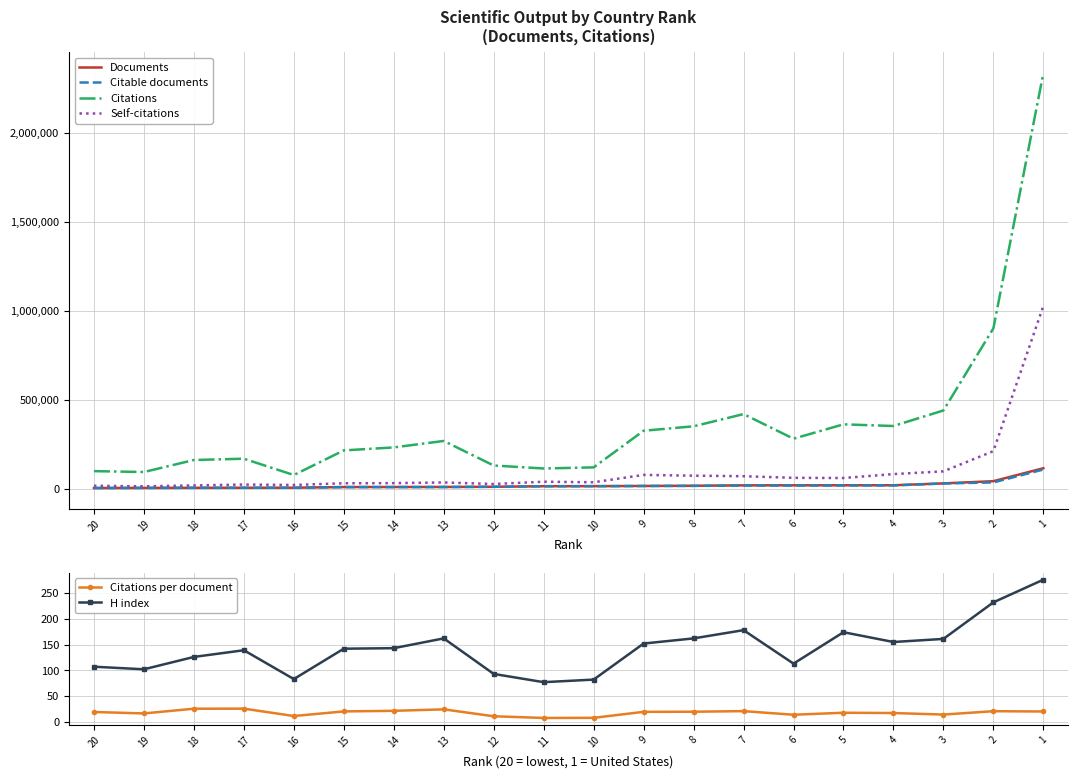

What is the maximum value for Citations?

2335673.0